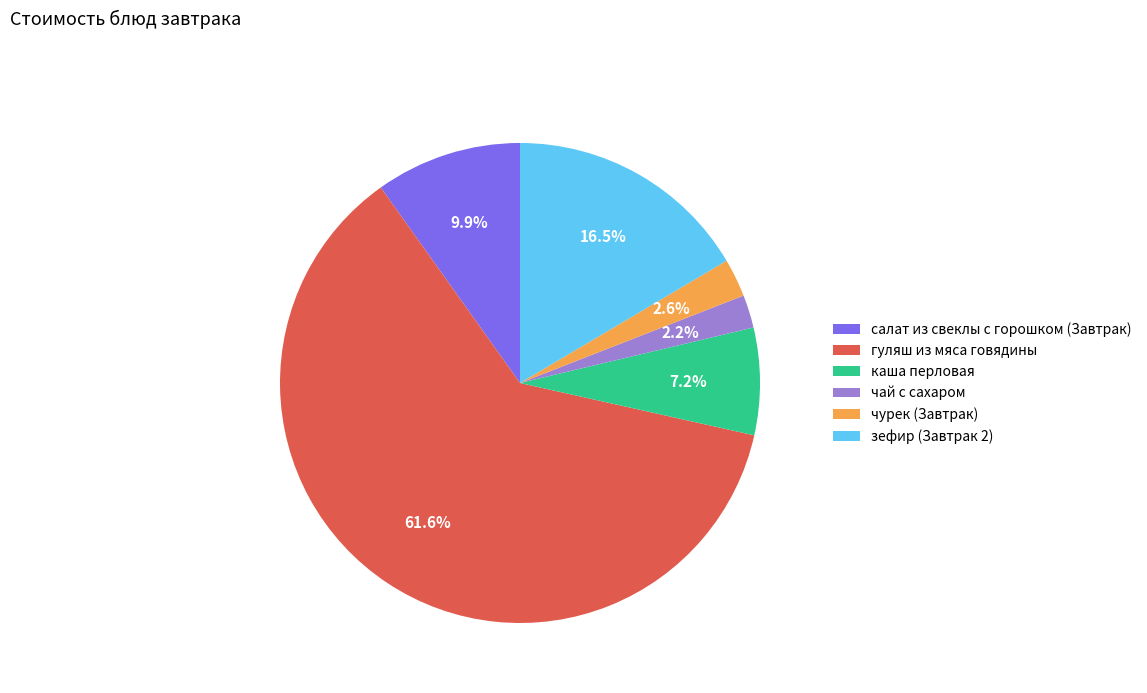

What is the largest slice in the pie chart?

гуляш из мяса говядины